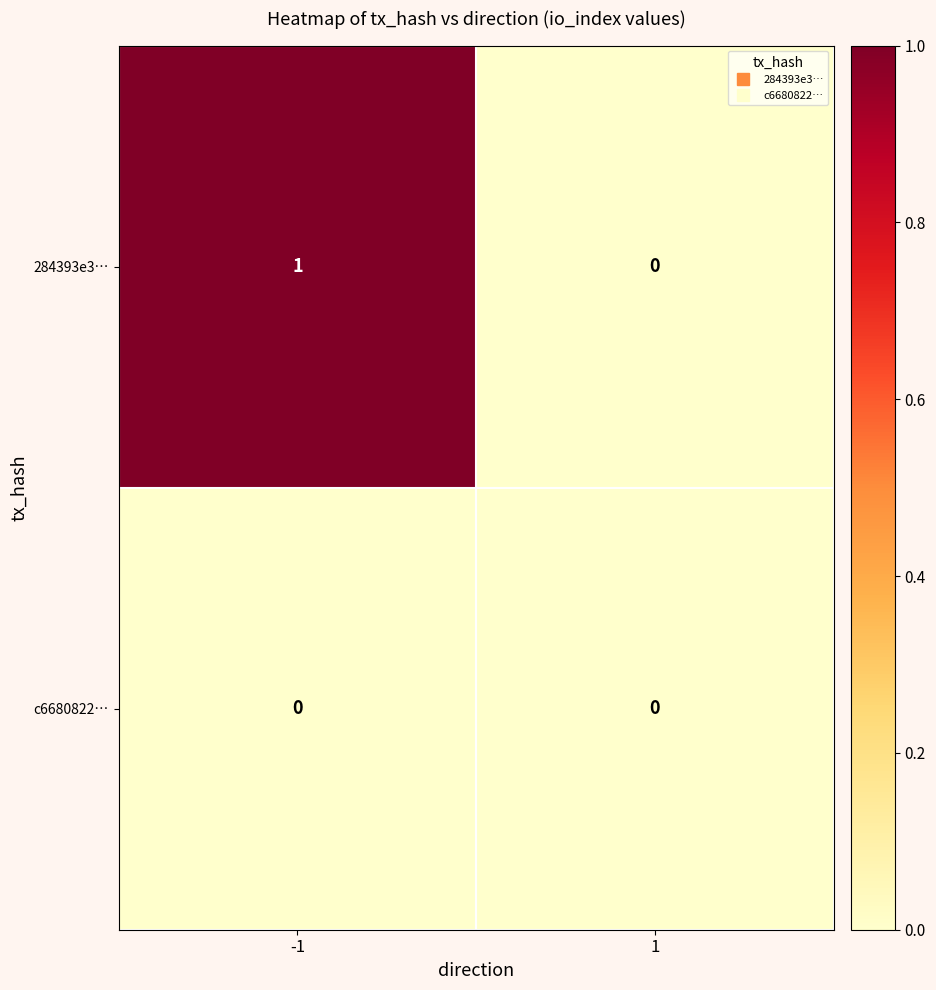

Which series has the largest total across all categories?

284393e3…